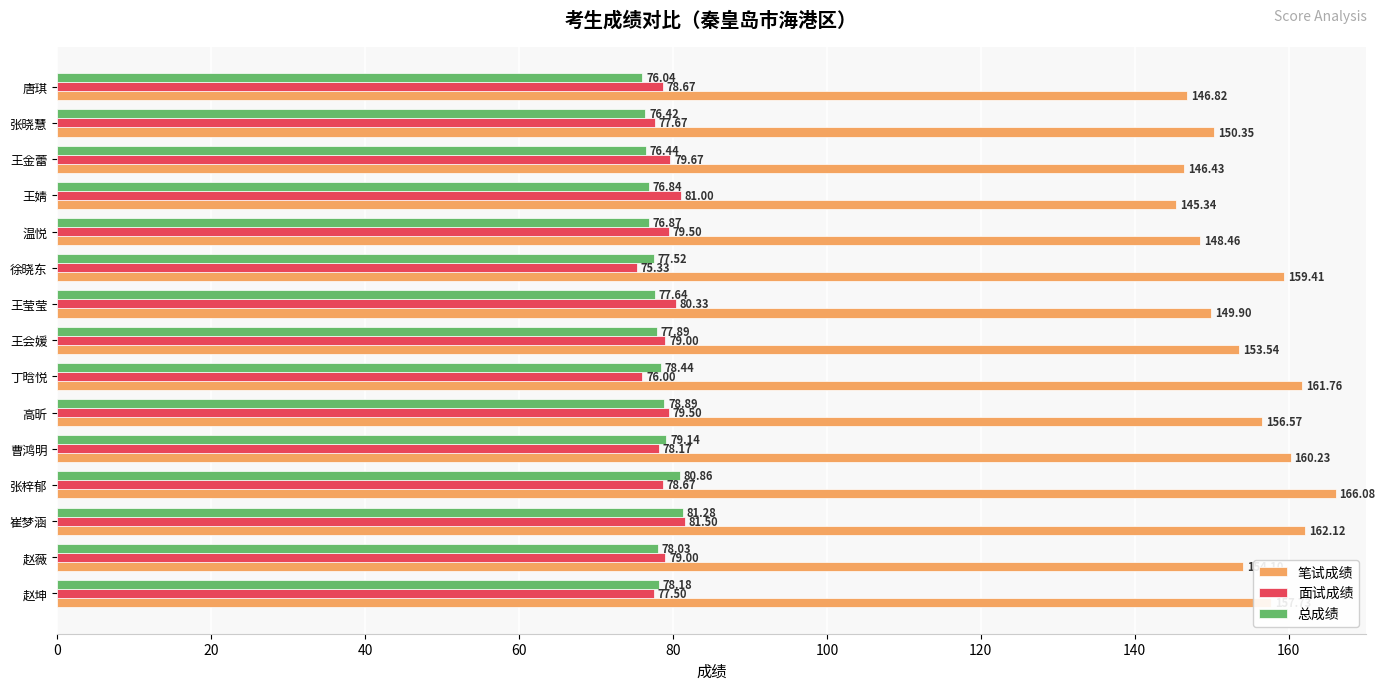

List the labels in order of 笔试成绩 value, smallest first.

王婧, 王金蕾, 唐琪, 温悦, 王莹莹, 张晓慧, 王会媛, 赵薇, 高昕, 赵坤, 徐晓东, 曹鸿明, 丁晗悦, 崔梦涵, 张梓郁